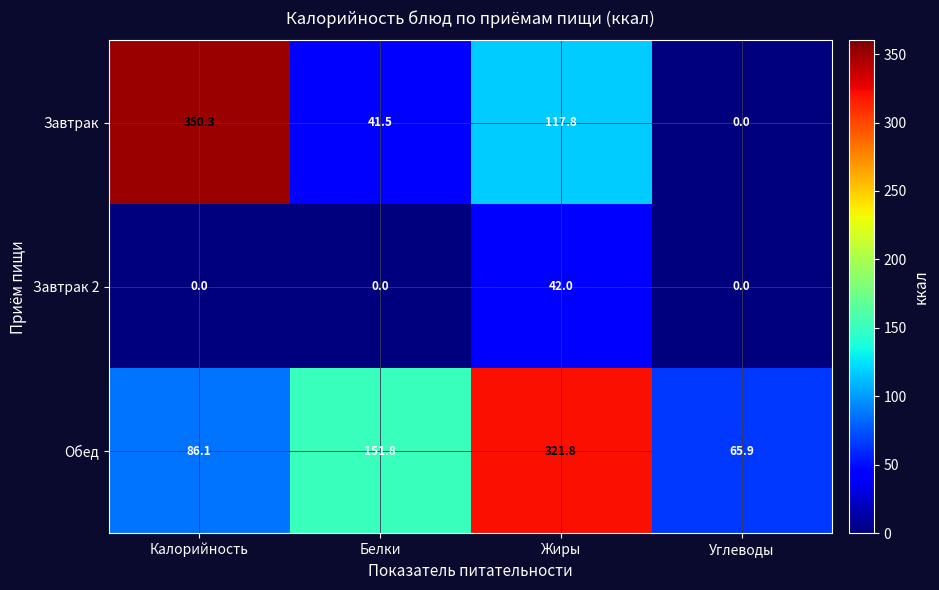

At which label is Завтрак closest to 175?

Жиры